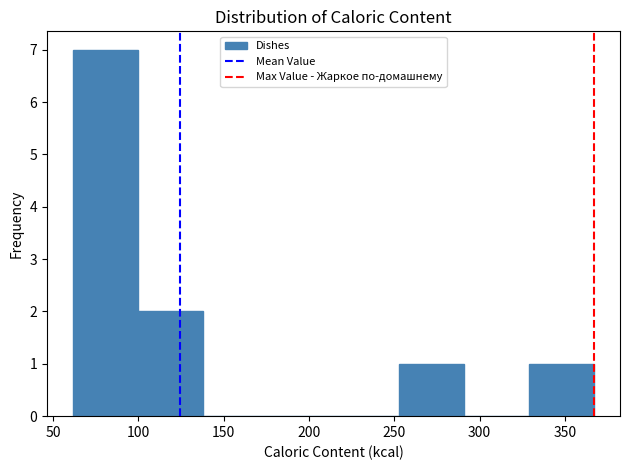

What is the height of the bar covering 60 to 100 on the x-axis? Neither the bar edges nor the heights are printed on the chart, so give them approximately, as read against the axes.

7